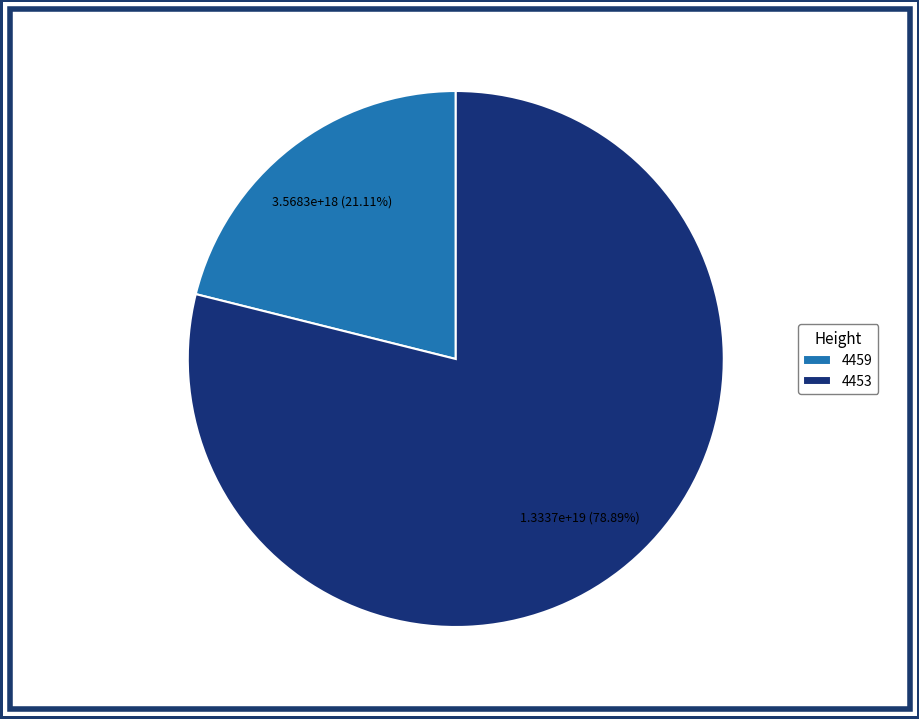

To the nearest percent, what is the difference between the 4459 and 4453 slice percentages?

58%